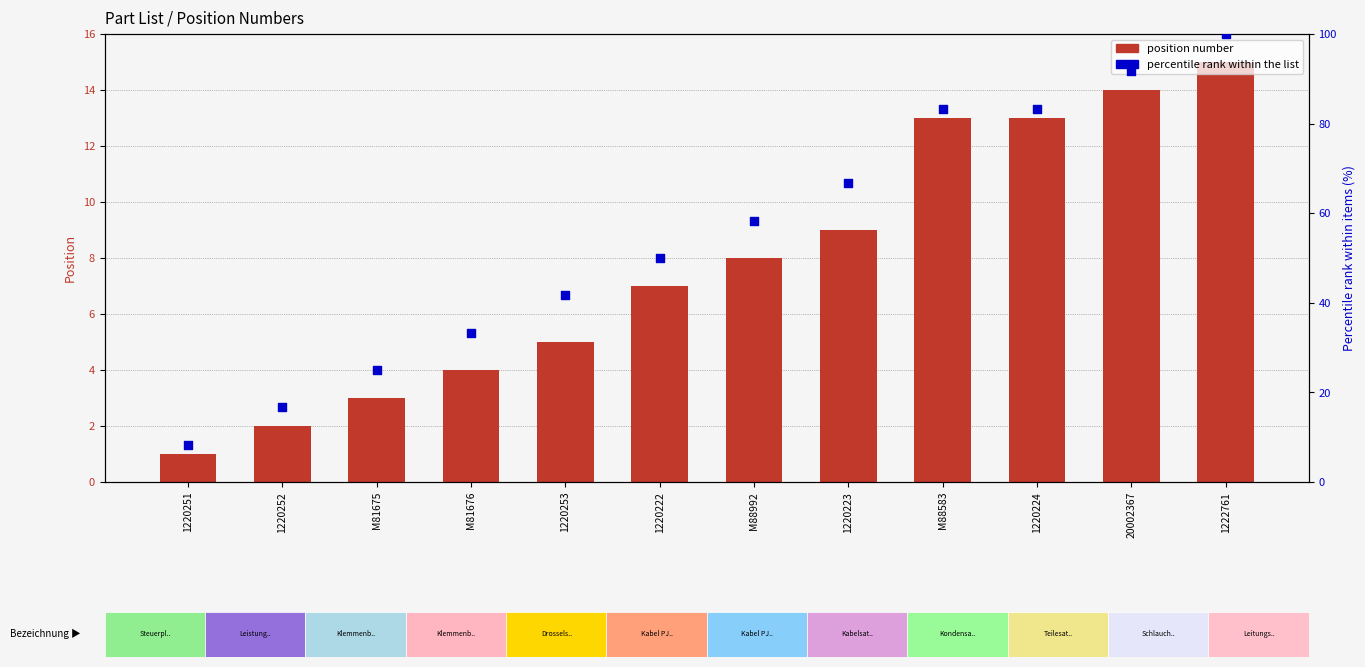

Which series has the widest spread of Y values?

percentile rank within the list